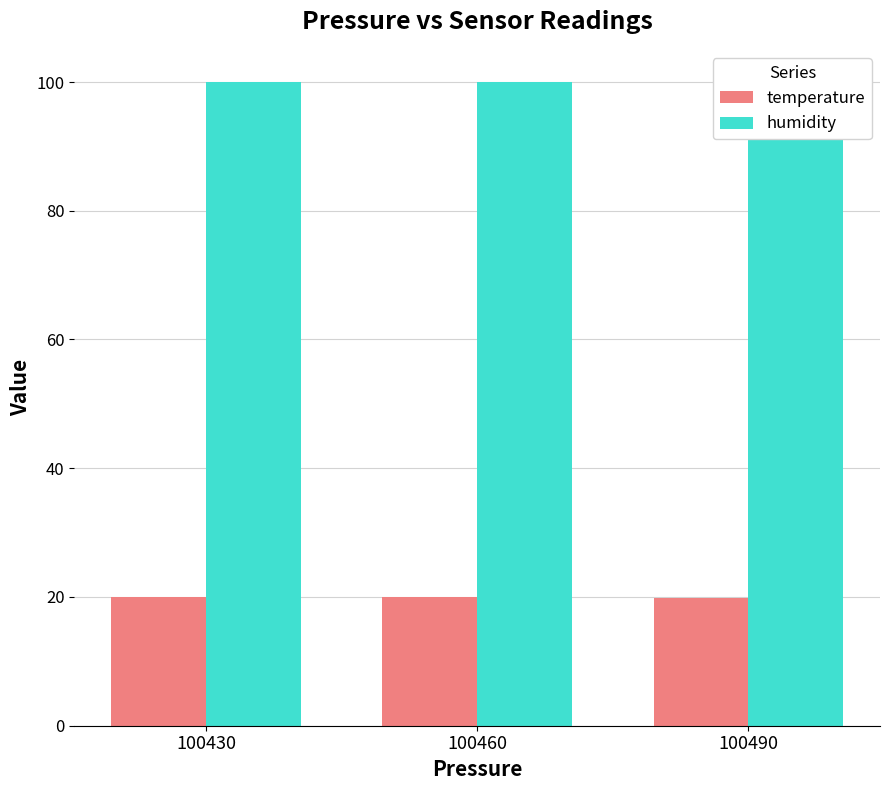

List the labels in order of humidity value, smallest first.

100430, 100460, 100490